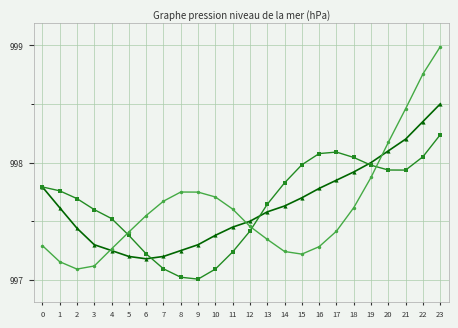

What is the minimum value shown in the chart?

997.0